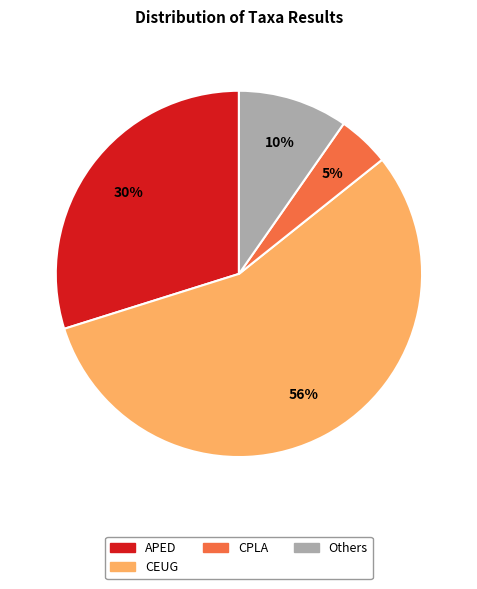

Is there any slice that represents more than half of the pie?

Yes